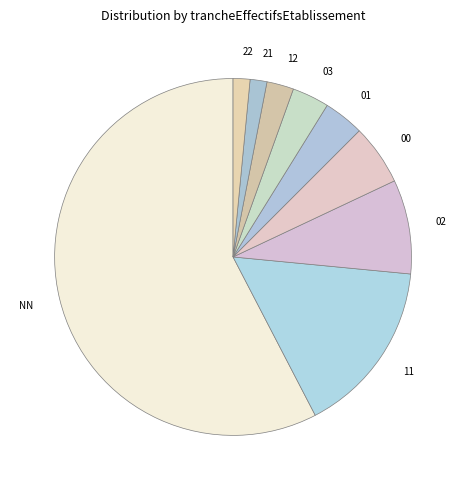

What is the ratio of the value at 00 to the value at 12?

2.2